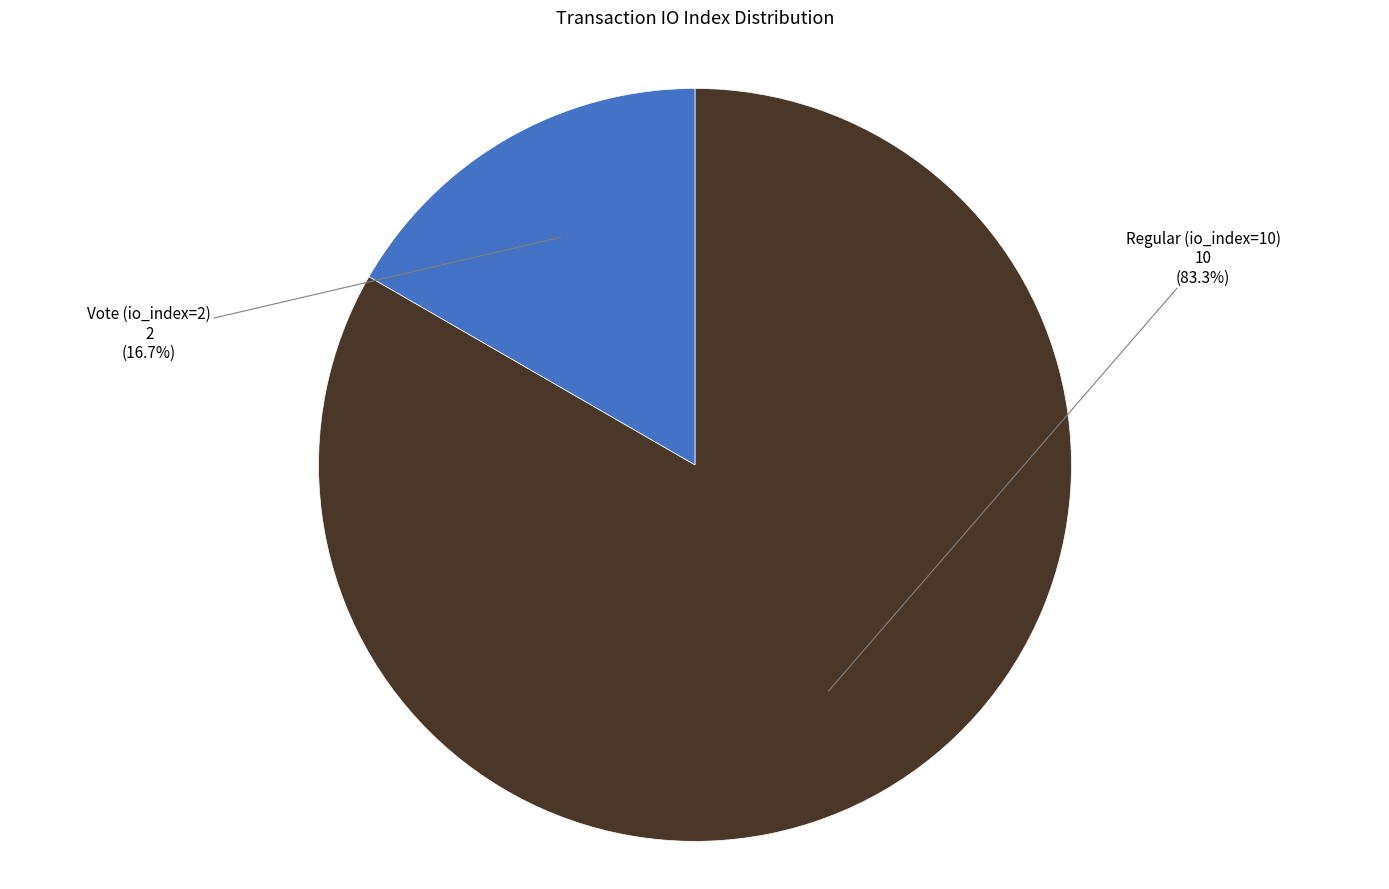

Does any single category account for the majority?

Yes